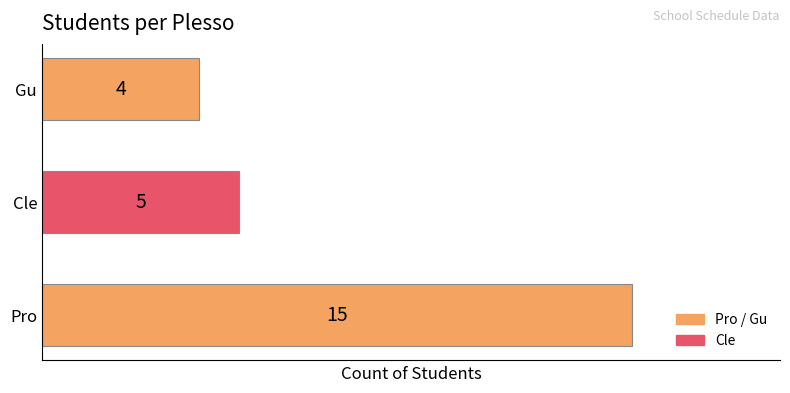

What is the greatest value displayed?

15